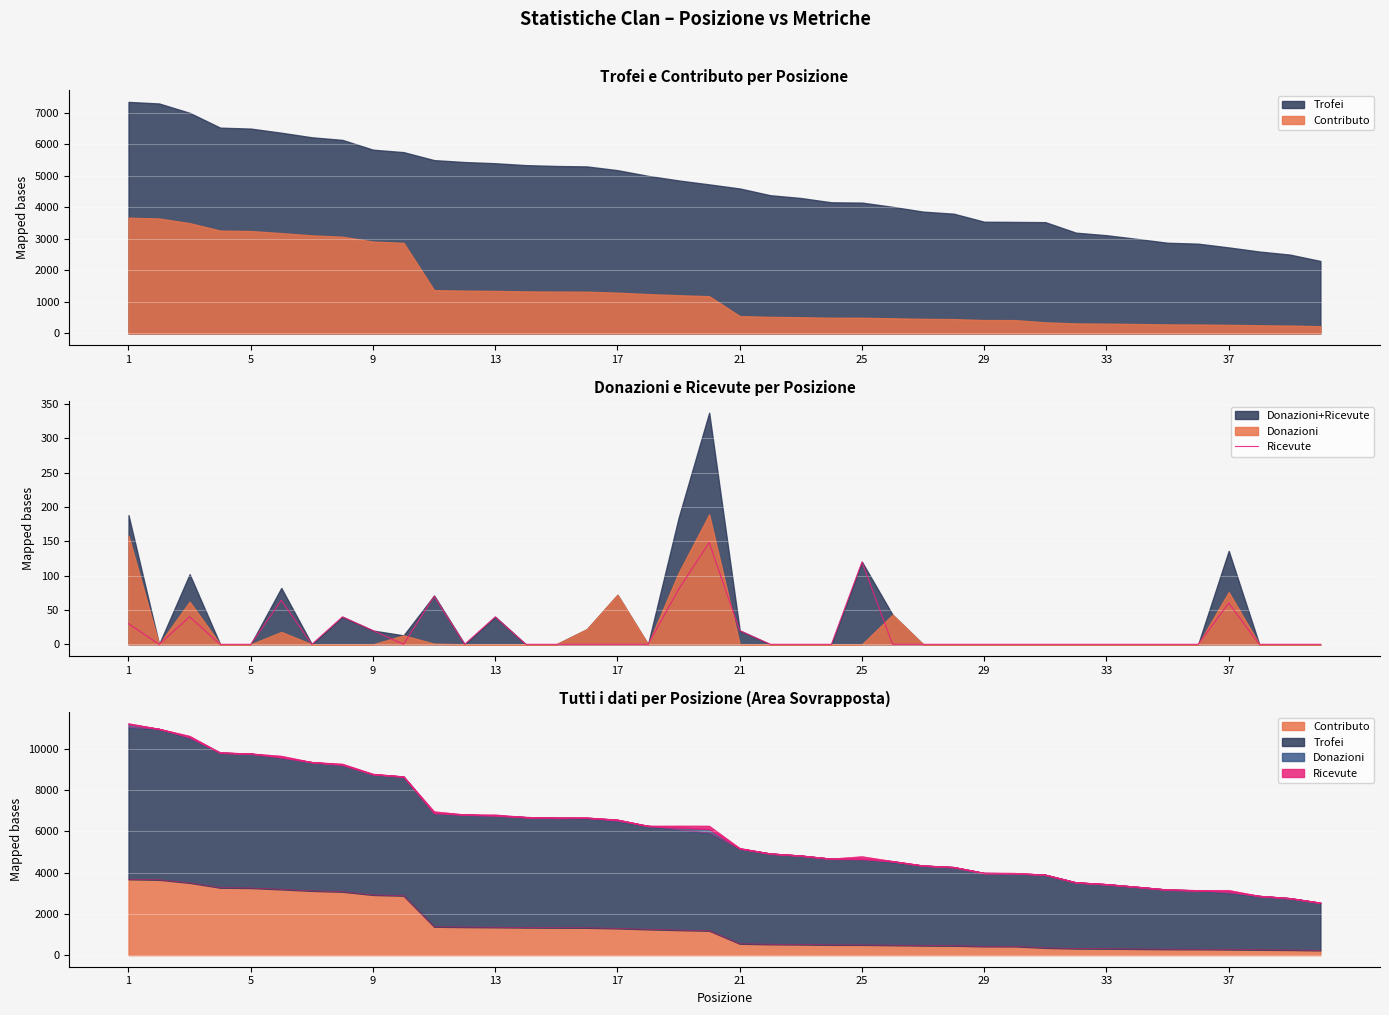

What is the difference between the maximum and second lowest values?

148